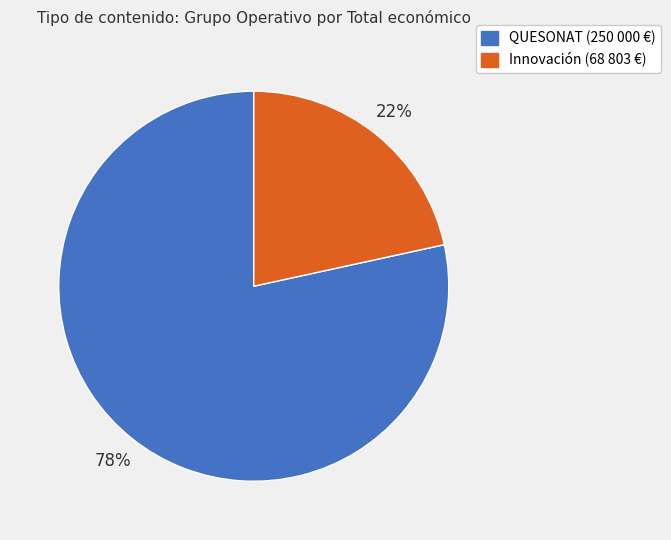

Rank the categories by value from lowest to highest.

Innovación (68 803 €), QUESONAT (250 000 €)